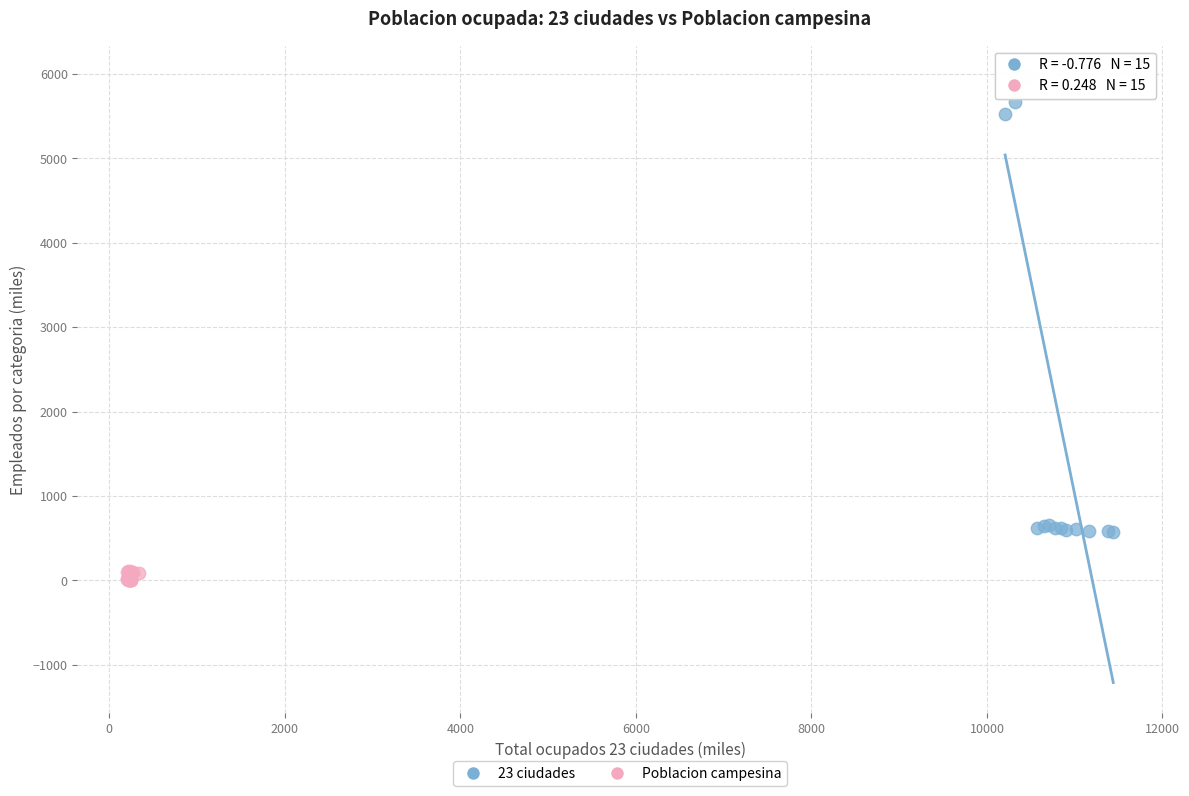

What are all the series names shown in the legend?

23 ciudades, Poblacion campesina